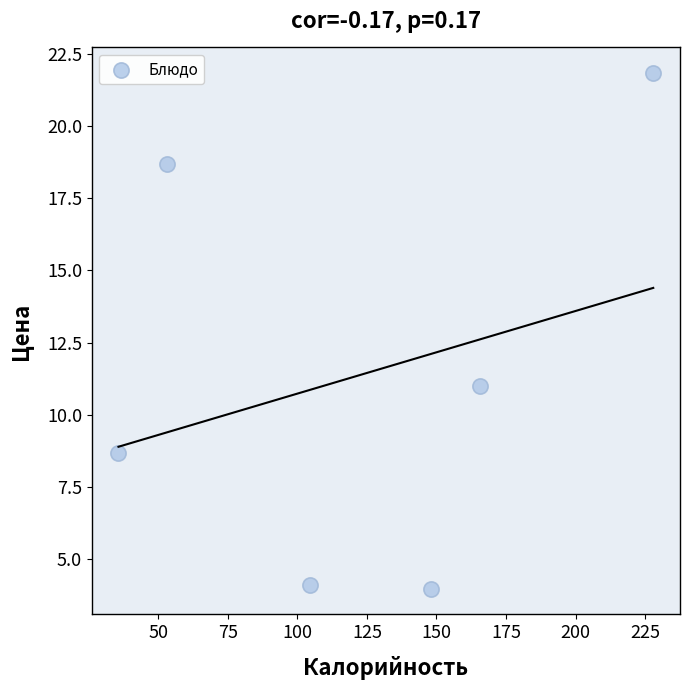

What is the average X value?

122.5